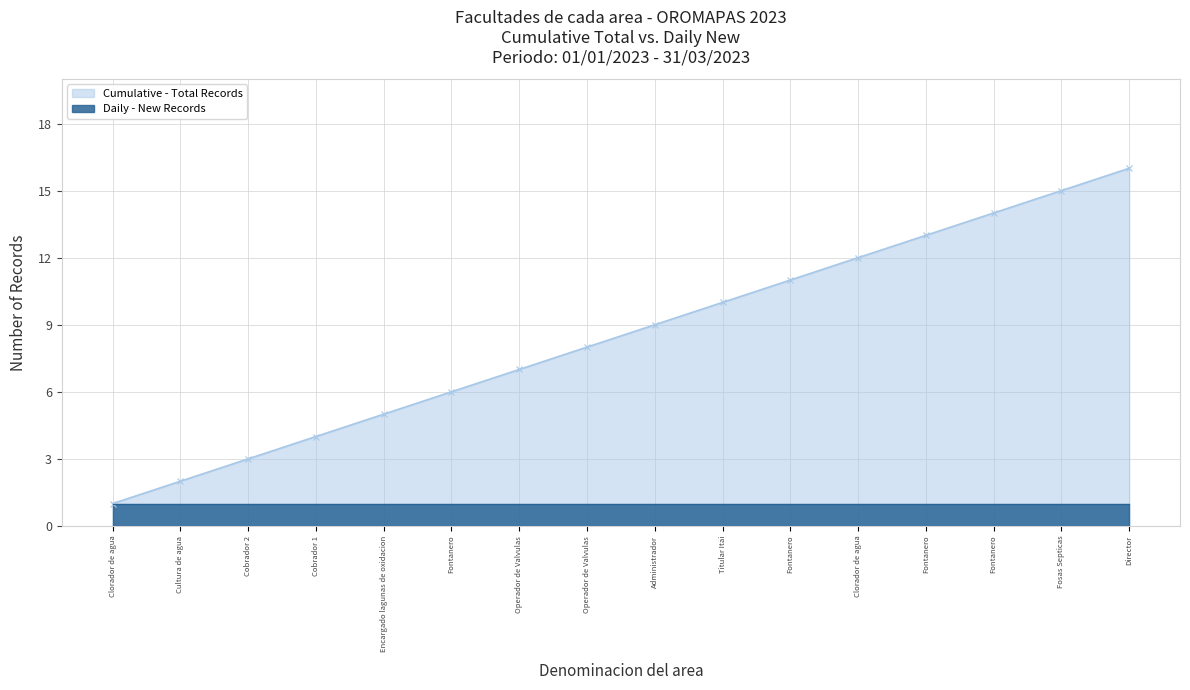

True or false: the data has more than 2 interior local peaks.

False